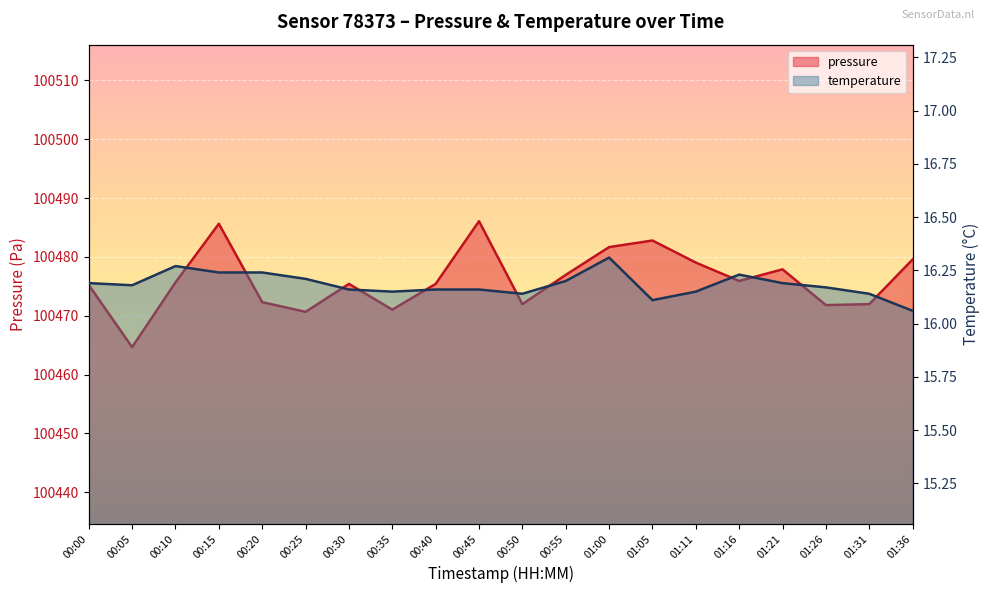

Is the value of temperature at 01:16 greater than the value of pressure at 01:05?

No